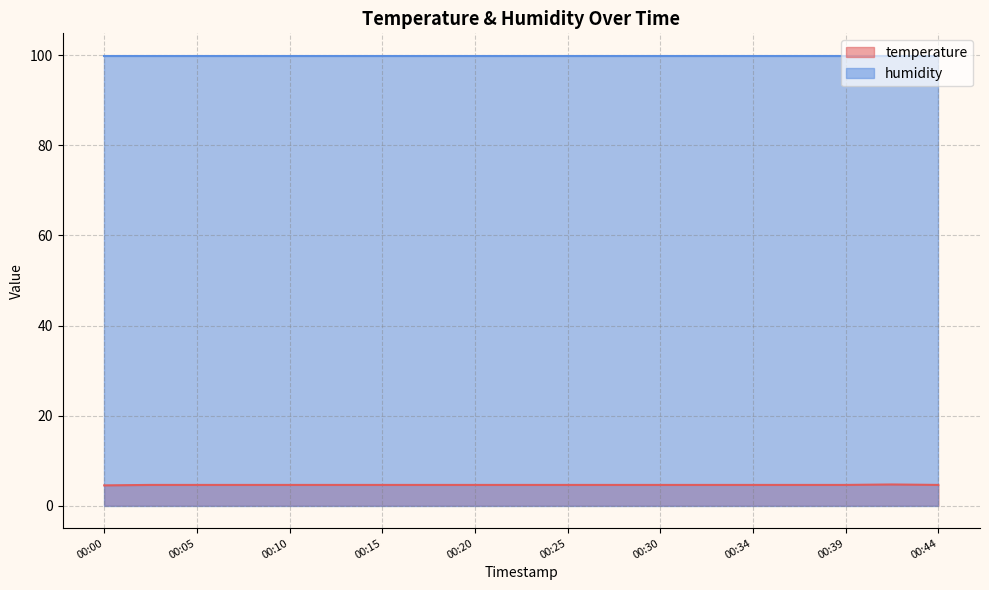

Approximately how many times larger is the value at 00:10 compared to 00:32?

1.0